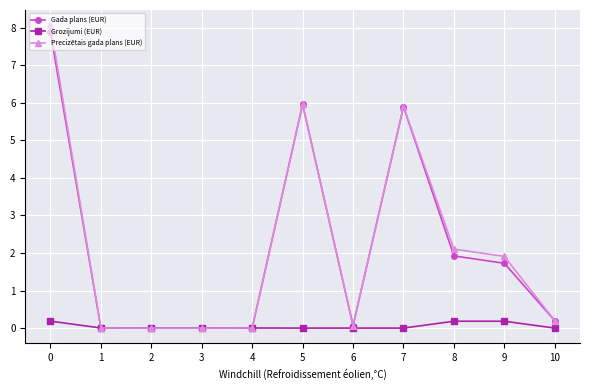

The Gada plans (EUR) series shows 0.0 at 1. True or false?

True